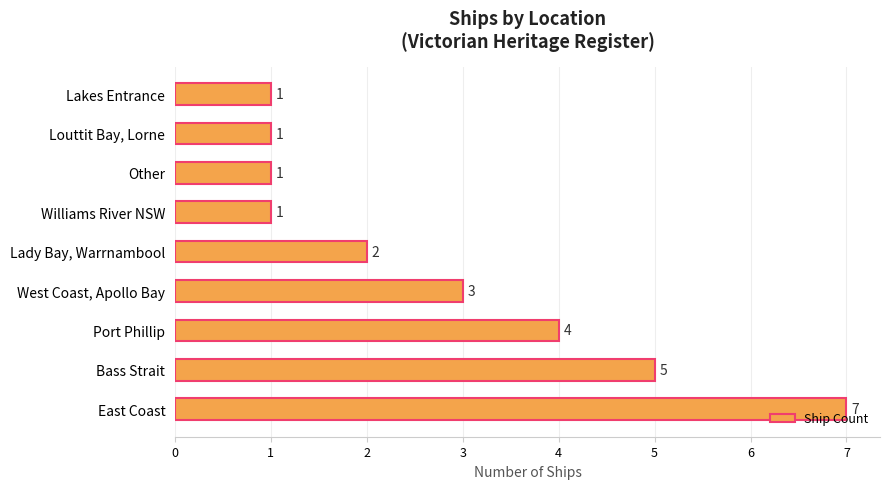

Which label corresponds to the largest value in the chart?

East Coast